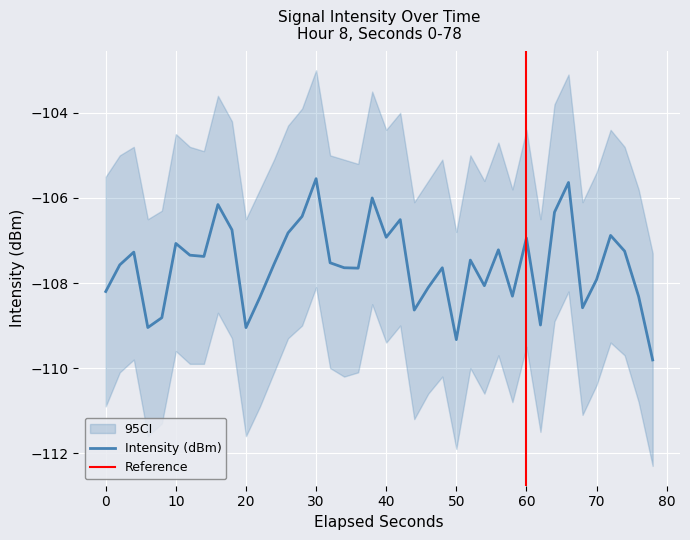

At which category does the chart reach its peak across all series?

30